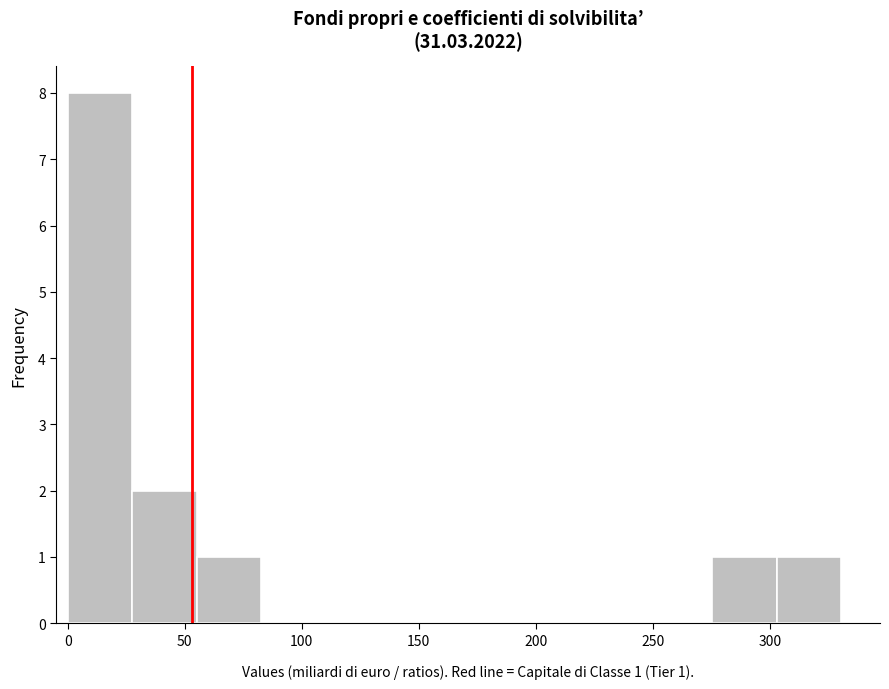

Which range on the x-axis has the tallest bar?

0 to 30